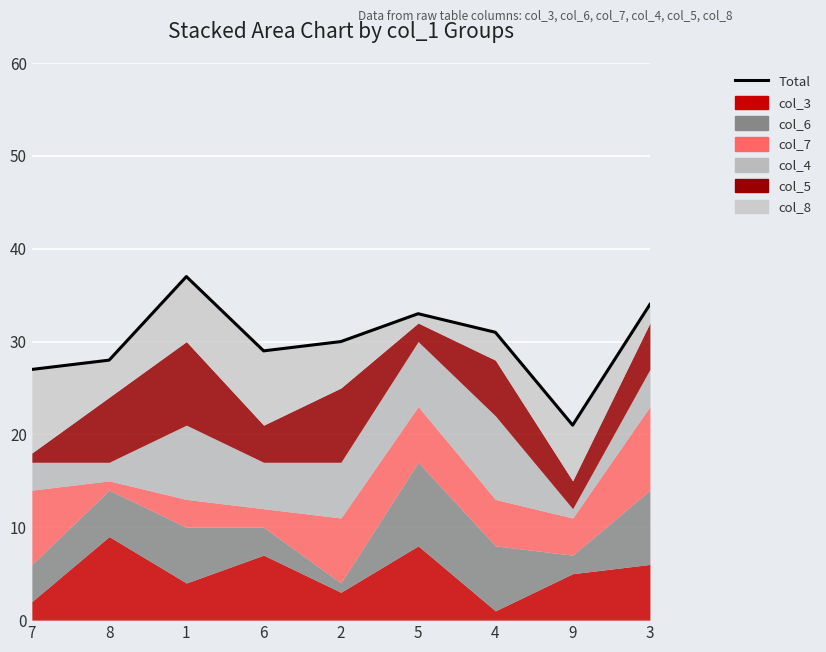

Rank the categories by value from highest to lowest.

1, 3, 5, 4, 2, 6, 8, 7, 9